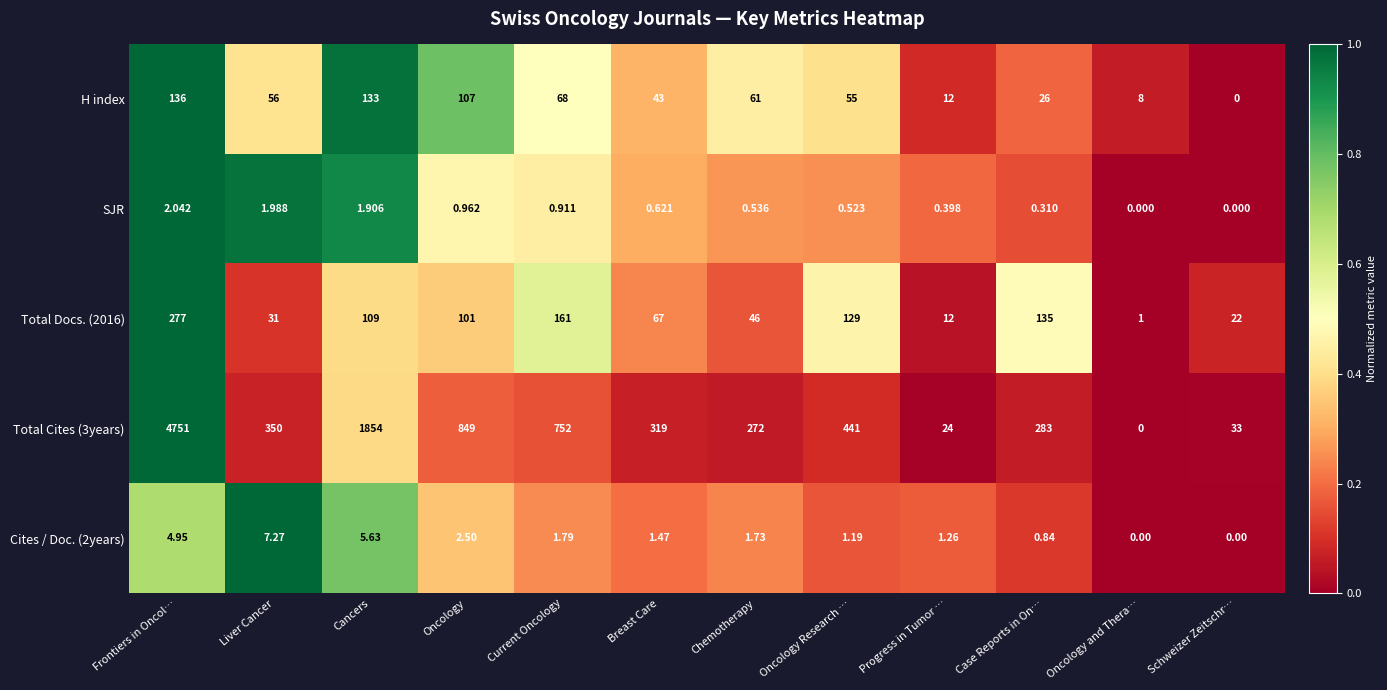

How many data points does each series have?

12